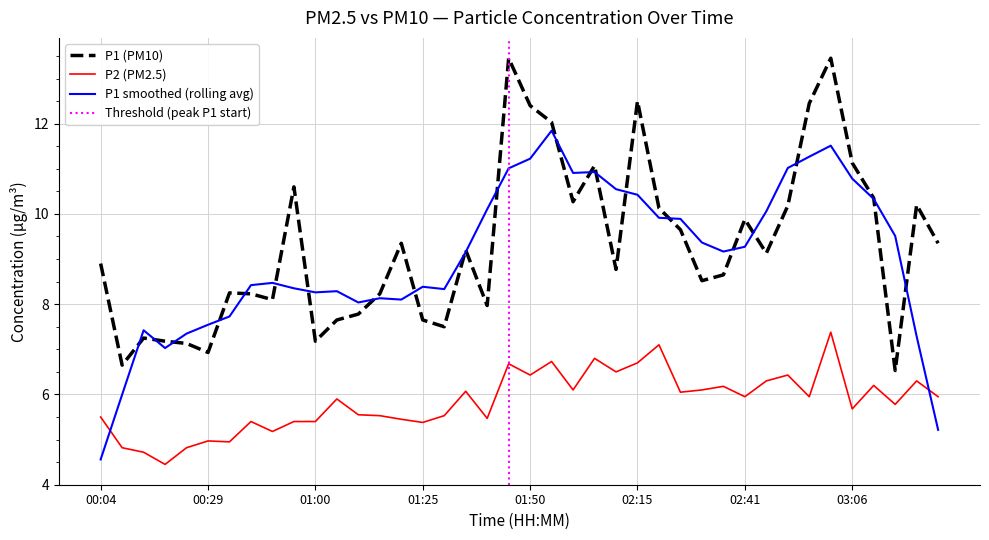

List the series in order of their overall mean, highest first.

P1, P2